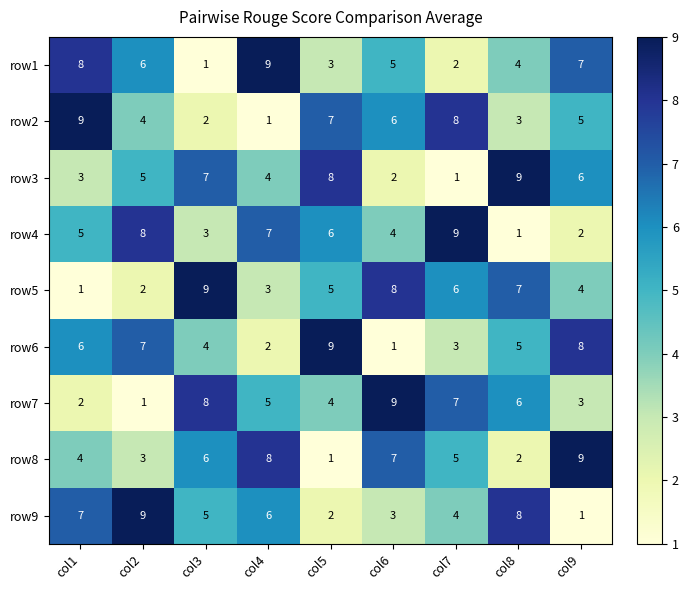

The value of row9 at col1 is 11. True or false?

False